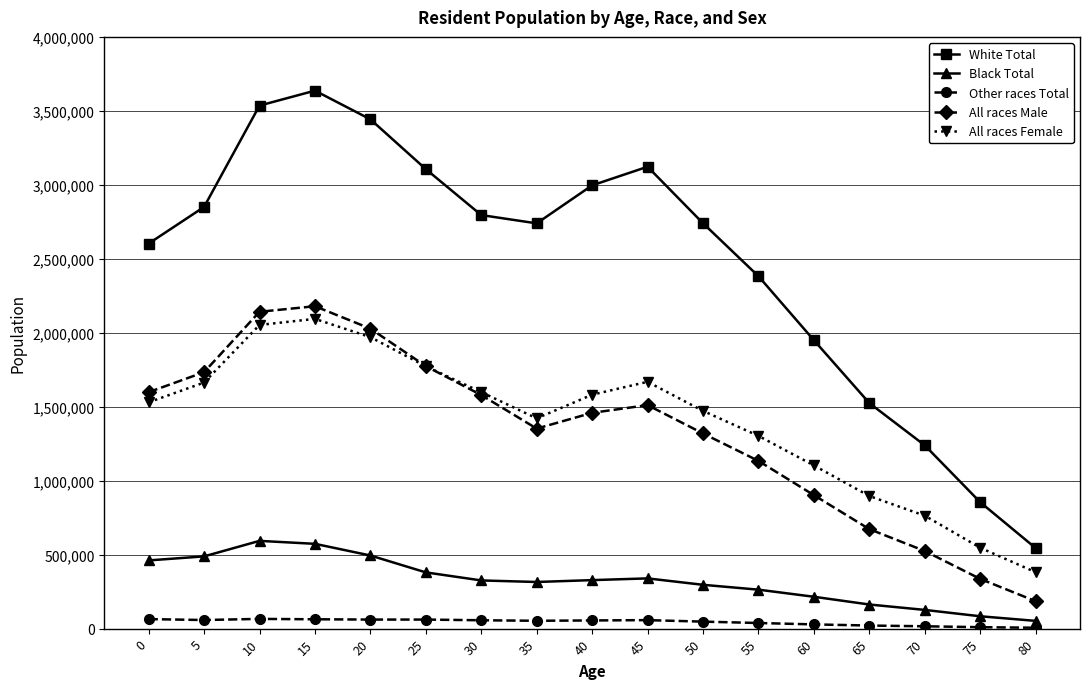

How many categories are shown in the chart?

17